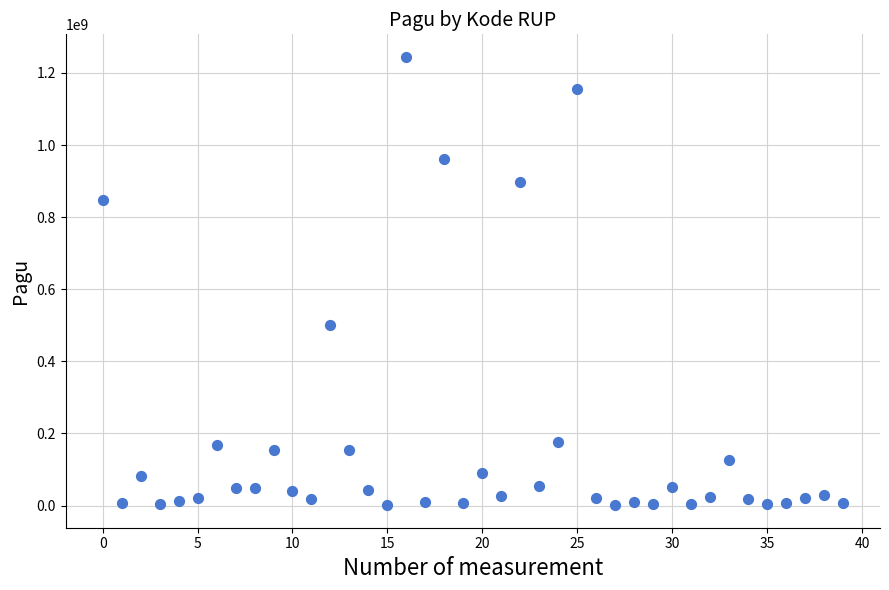

What Y value in the scatter plot is closest to 622840000?

499932000